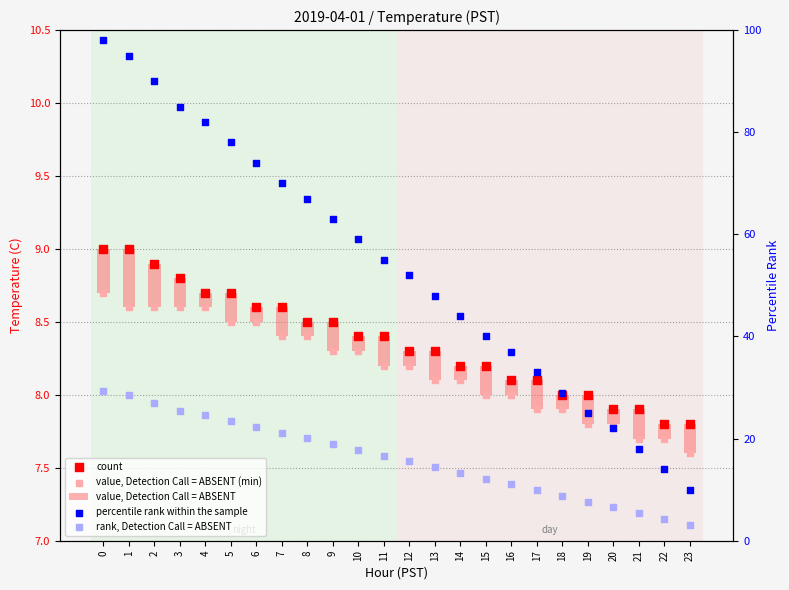

Is the value of value, Detection Call = ABSENT at 18 greater than the value of value, Detection Call = ABSENT (min) at 0?

No